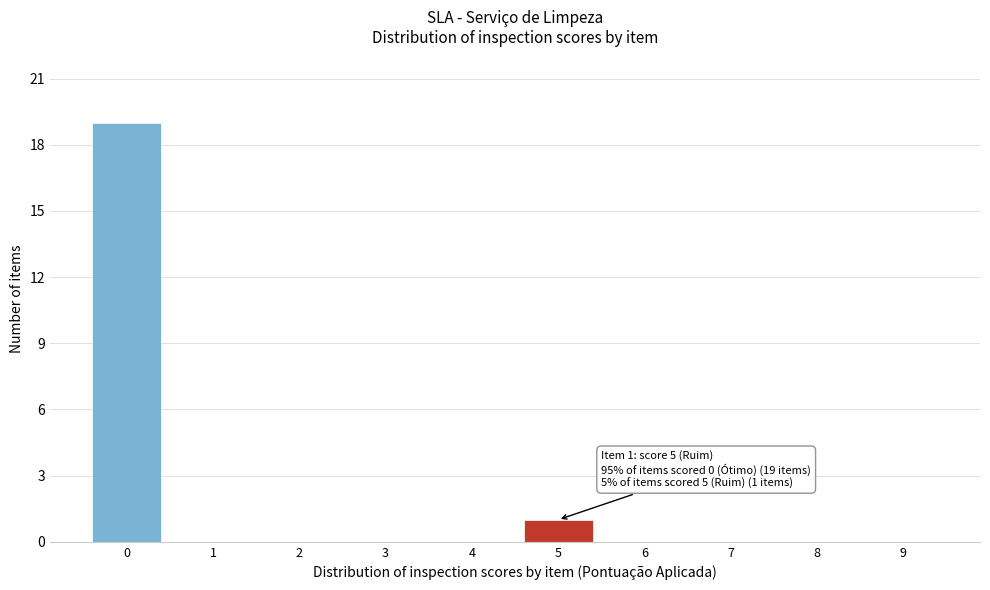

Reading left to right, what are all the values shown in this chart?

0=19	1=0	2=0	3=0	4=0	5=1	6=0	7=0	8=0	9=0